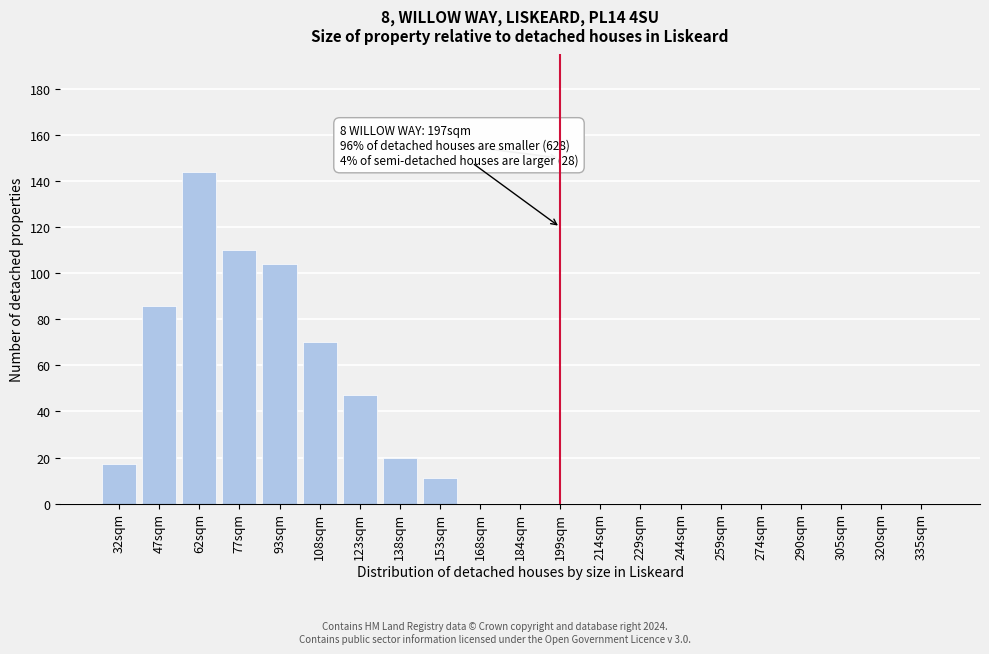

Reading left to right, list all the values displayed in this chart.

32sqm=17	47sqm=86	62sqm=144	77sqm=110	93sqm=104	108sqm=70	123sqm=47	138sqm=20	153sqm=11	168sqm=0	184sqm=0	199sqm=0	214sqm=0	229sqm=0	244sqm=0	259sqm=0	274sqm=0	290sqm=0	305sqm=0	320sqm=0	335sqm=0